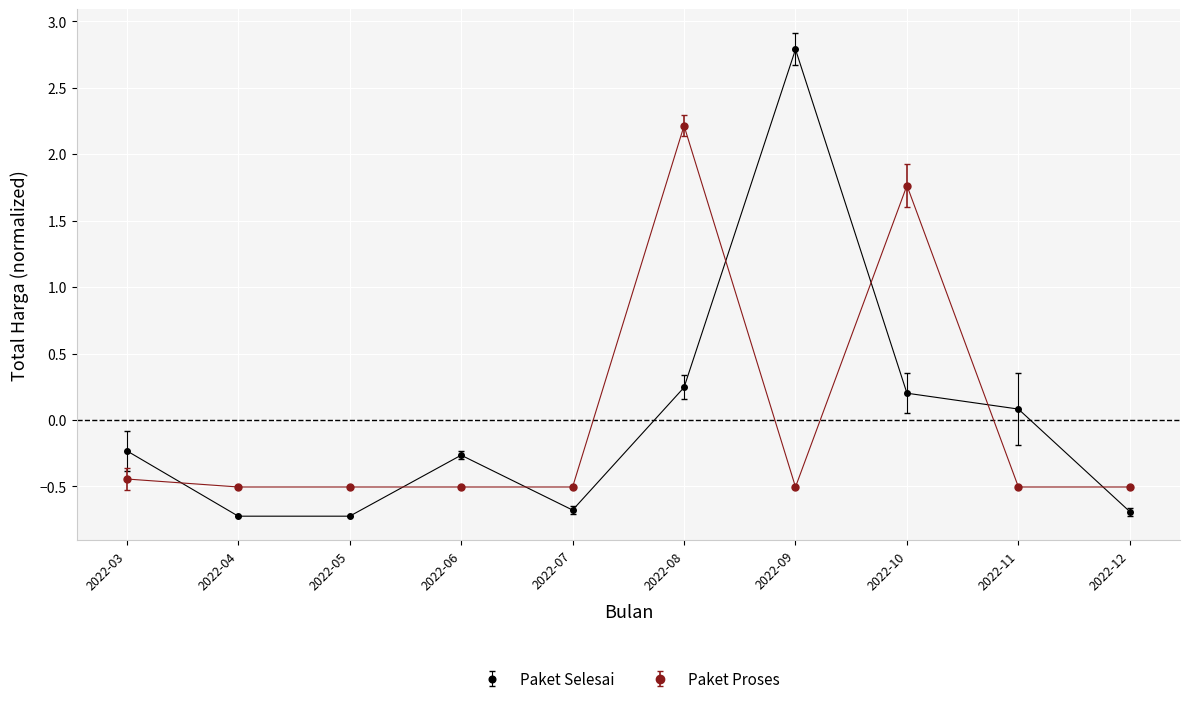

Where does the Paket Proses series first go above 0?

2022-08